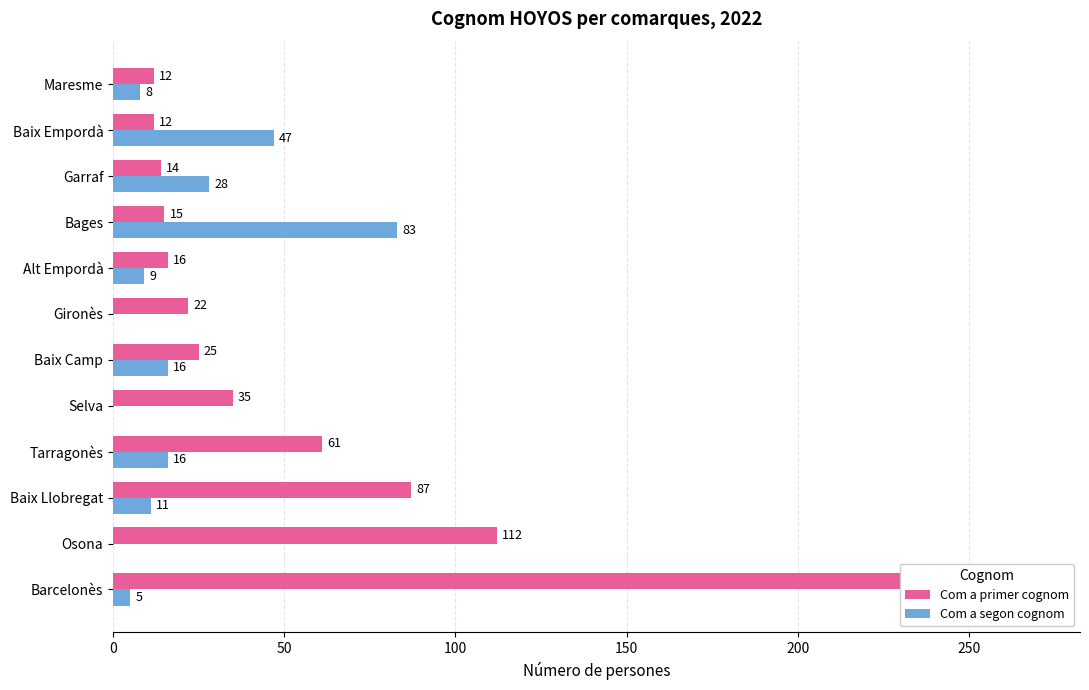

What position from the left is Barcelonès?

1